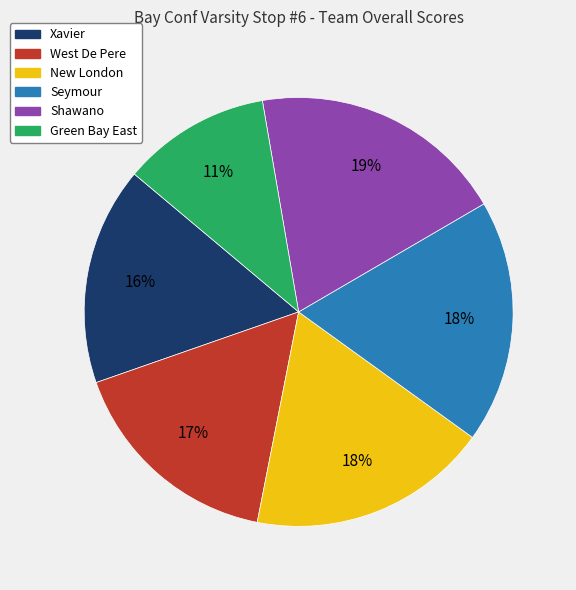

Which has a higher value, New London or Shawano?

Shawano